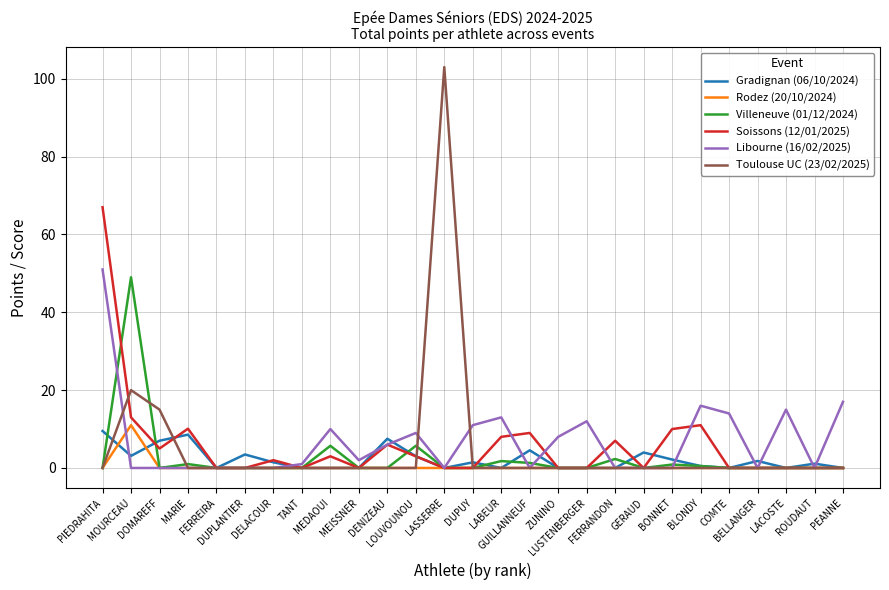

What is the greatest value displayed?

103.0